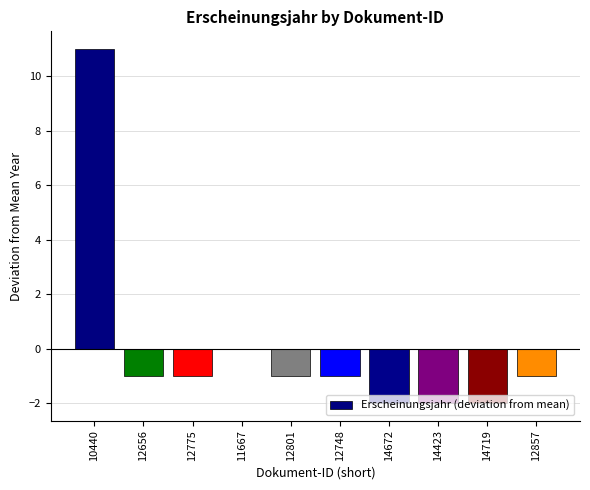

At which label is the value closest to 4?

11667